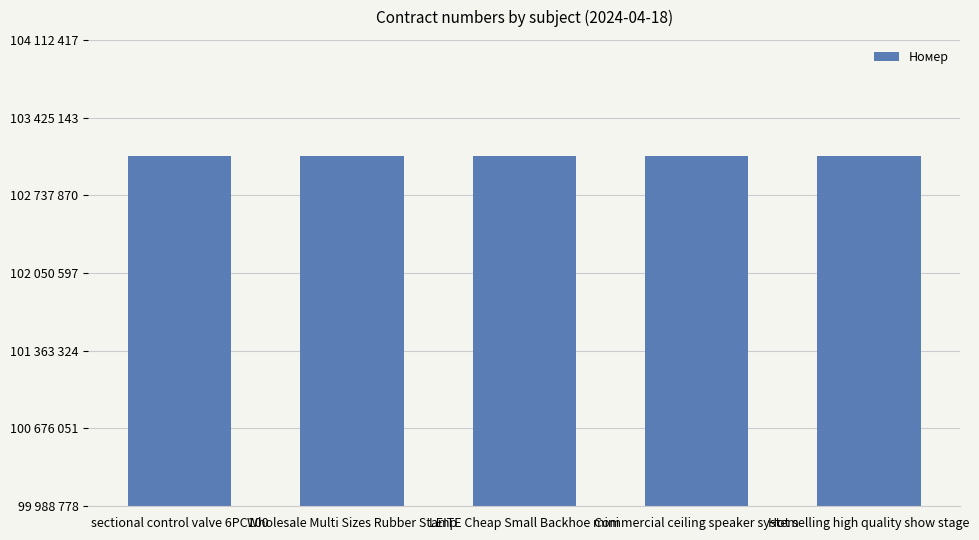

True or false: the data shows 26797589 at LEITE Cheap Small Backhoe mini.

False